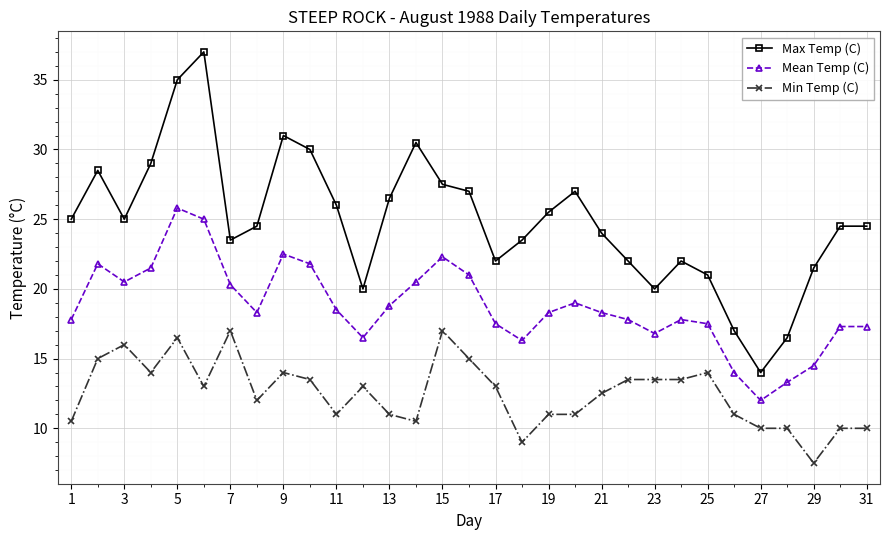

Reading left to right, list all the values displayed in this chart.

Max Temp (C): 25.0	28.5	25.0	29.0	35.0	37.0	23.5	24.5	31.0	30.0	26.0	20.0	26.5	30.5	27.5	27.0	22.0	23.5	25.5	27.0	24.0	22.0	20.0	22.0	21.0	17.0	14.0	16.5	21.5	24.5	24.5
Mean Temp (C): 17.8	21.8	20.5	21.5	25.8	25.0	20.3	18.3	22.5	21.8	18.5	16.5	18.8	20.5	22.3	21.0	17.5	16.3	18.3	19.0	18.3	17.8	16.8	17.8	17.5	14.0	12.0	13.3	14.5	17.3	17.3
Min Temp (C): 10.5	15.0	16.0	14.0	16.5	13.0	17.0	12.0	14.0	13.5	11.0	13.0	11.0	10.5	17.0	15.0	13.0	9.0	11.0	11.0	12.5	13.5	13.5	13.5	14.0	11.0	10.0	10.0	7.5	10.0	10.0